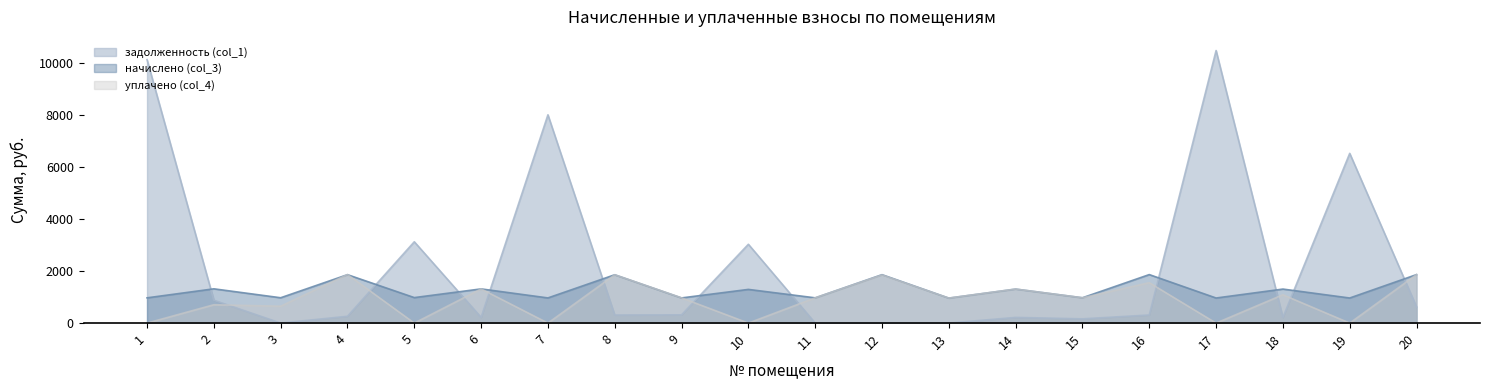

Which category has the highest value in the задолженность (col_1) series?

17